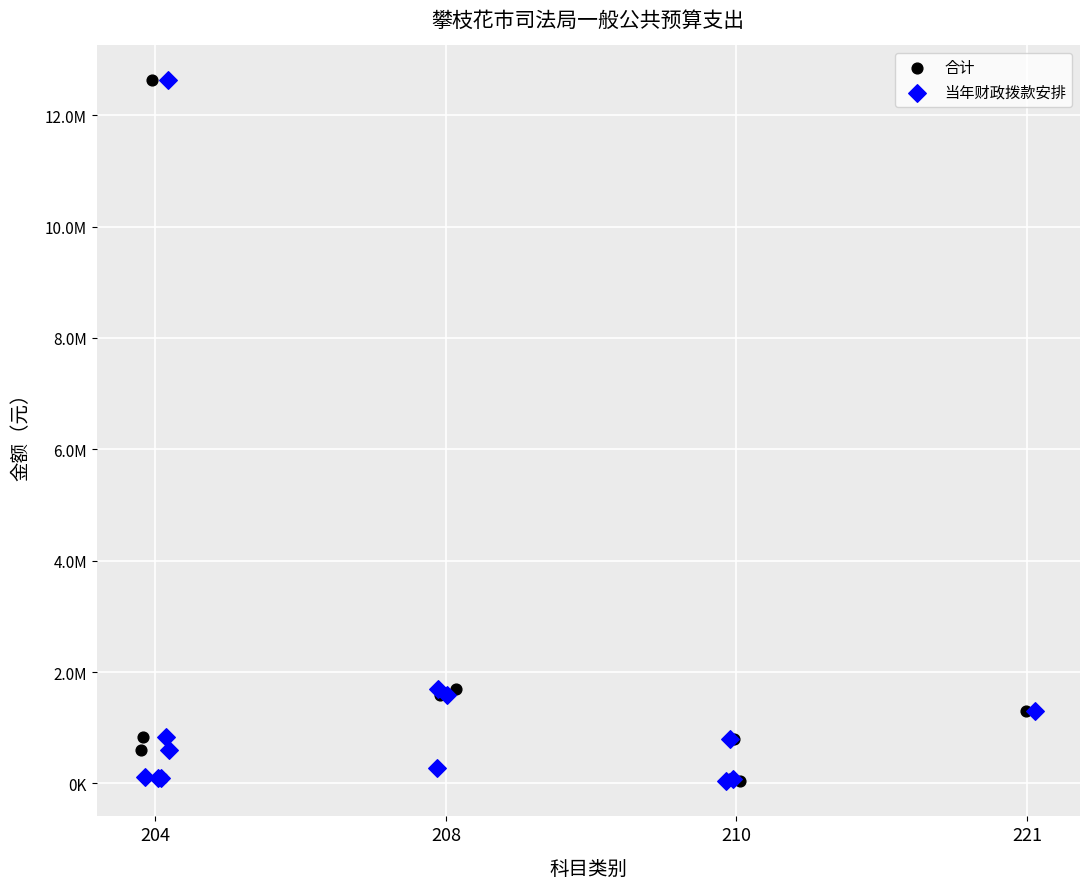

What are all the series names shown in the legend?

合计, 当年财政拨款安排